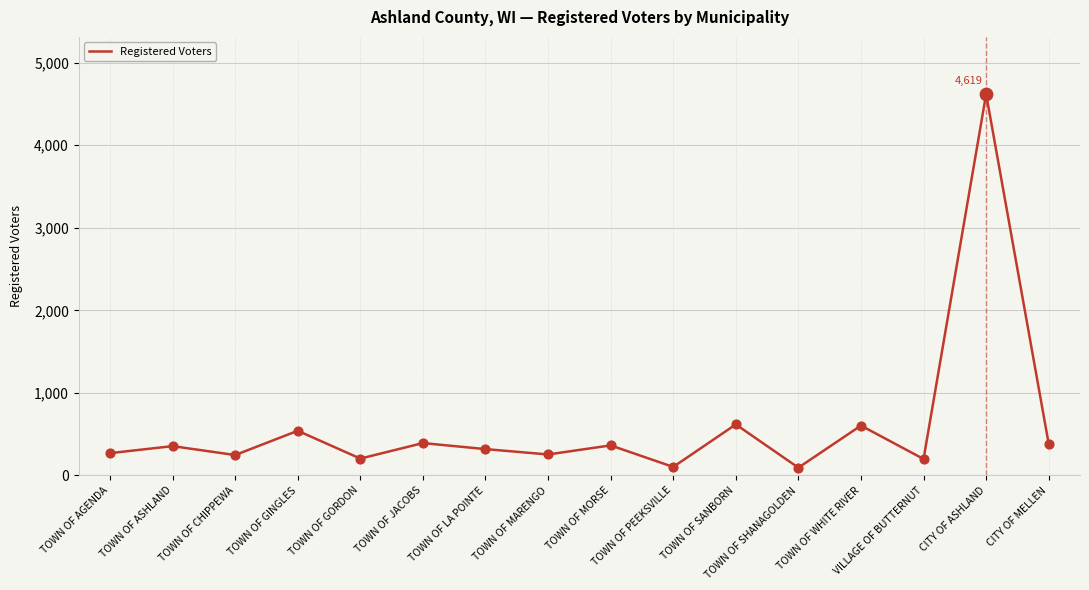

Which has a higher value, TOWN OF LA POINTE or TOWN OF MORSE?

TOWN OF MORSE